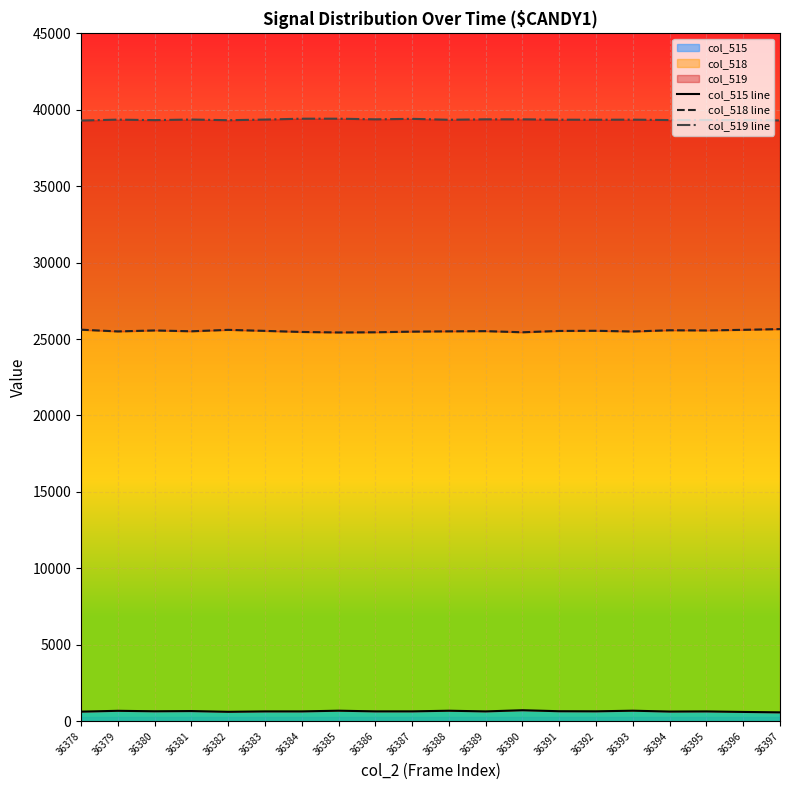

Read the col_518 line value at 36394.

25576